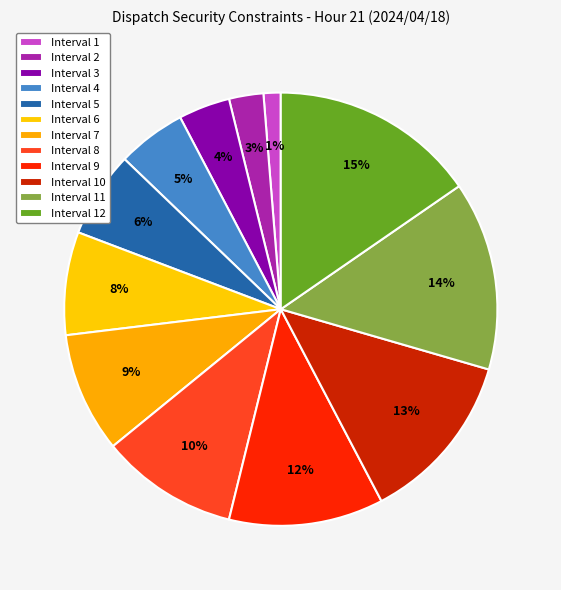

To the nearest percent, what is the difference between the Interval 6 and Interval 11 slice percentages?

6%